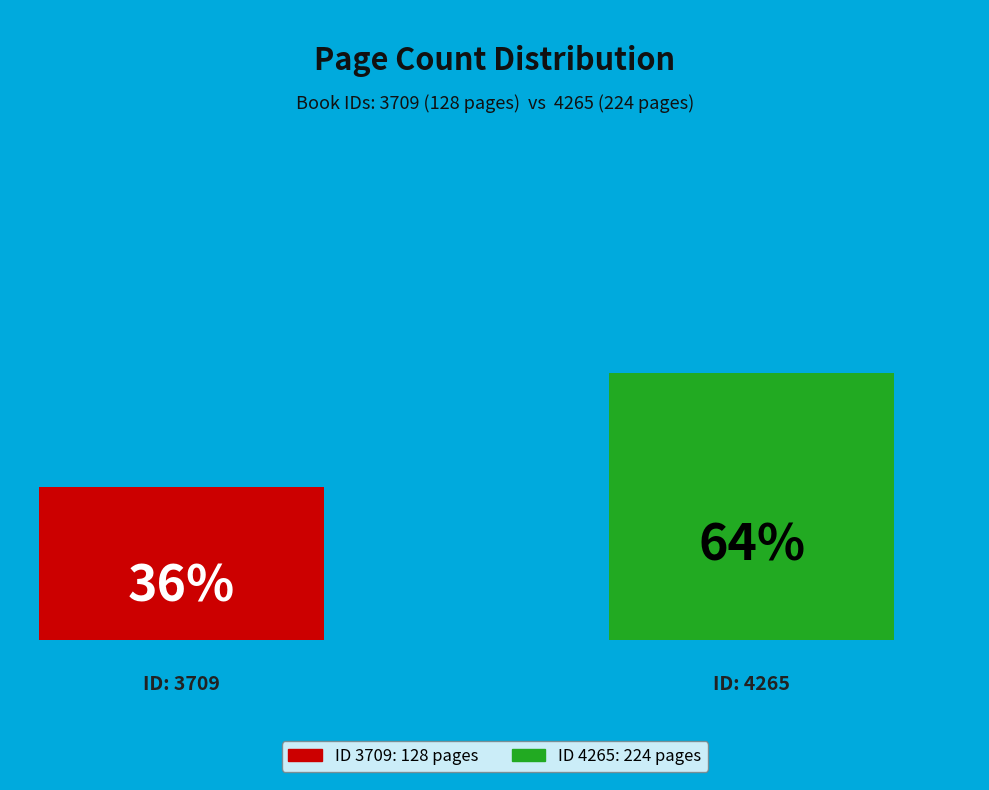

True or false: 4265 accounts for 52% of the total.

False